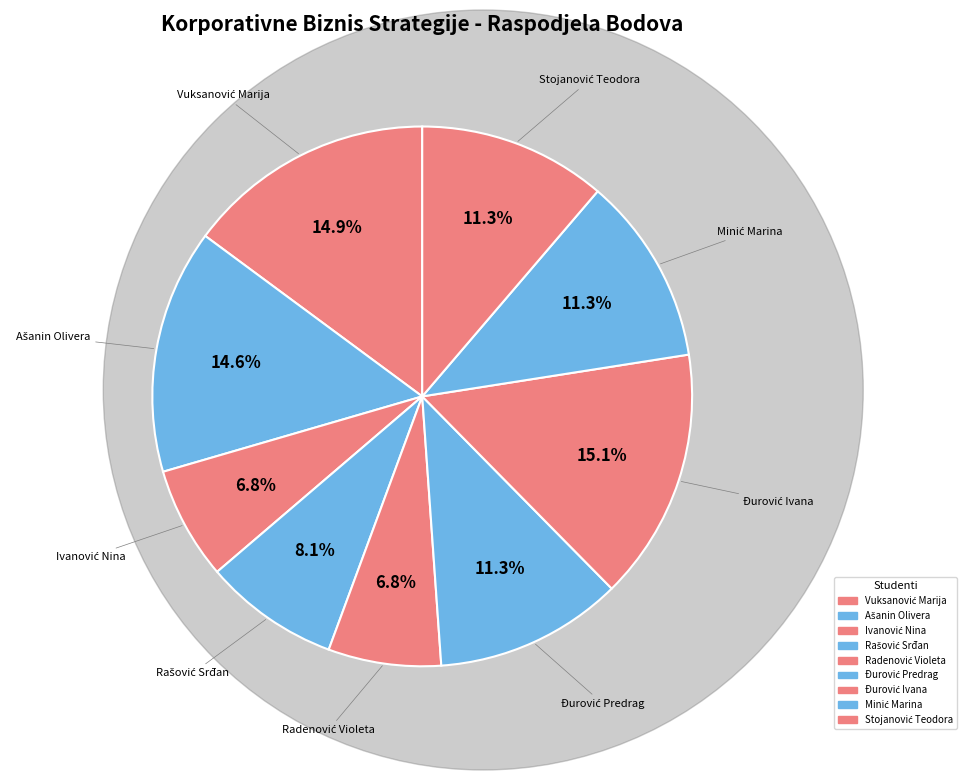

Is Đurović Predrag the majority of the pie?

No